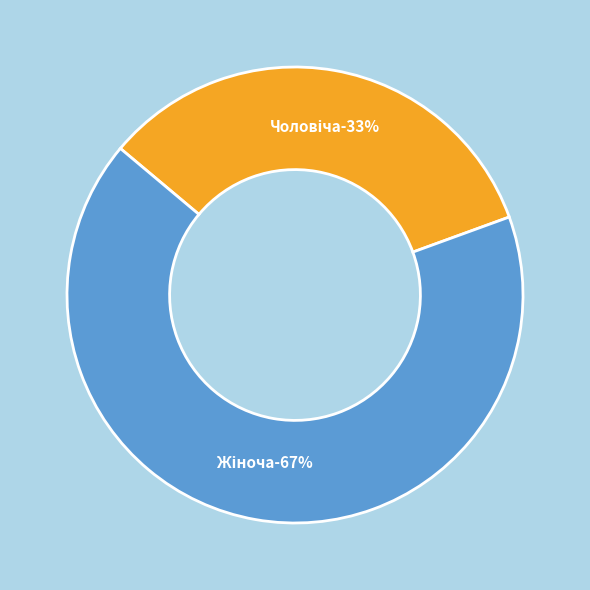

Which slice is the largest?

Жіноча